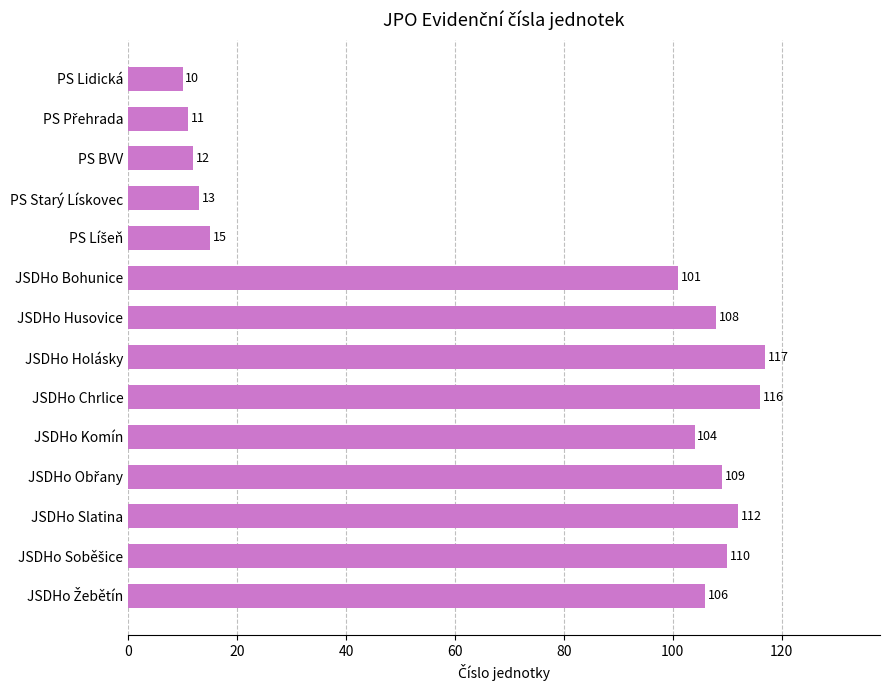

Where is the data nearest to the value 63?

JSDHo Bohunice